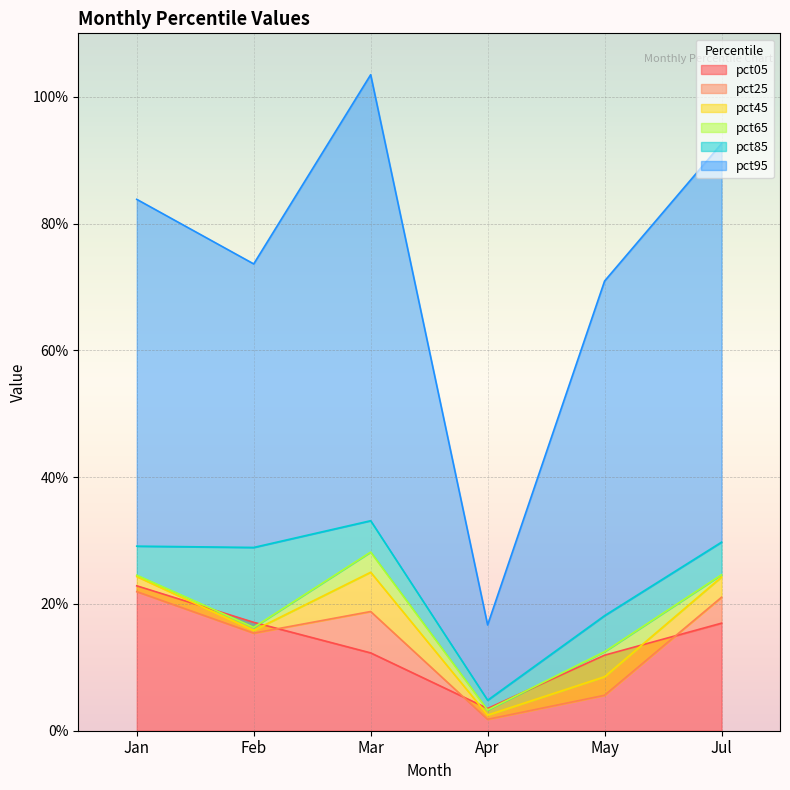

Where is the first local maximum for pct25?

Mar